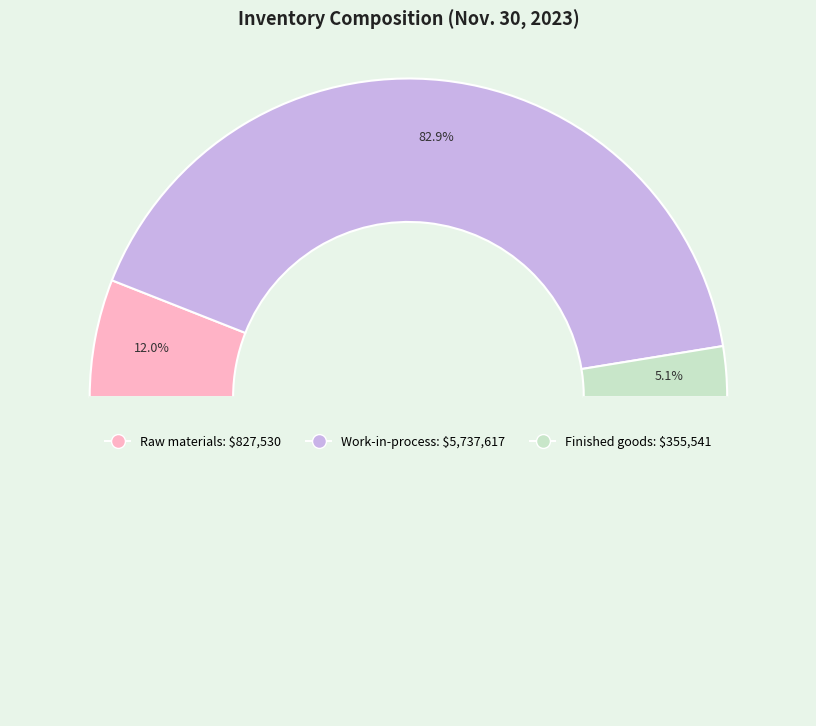

Is it true that Raw materials is 12% of the pie?

True